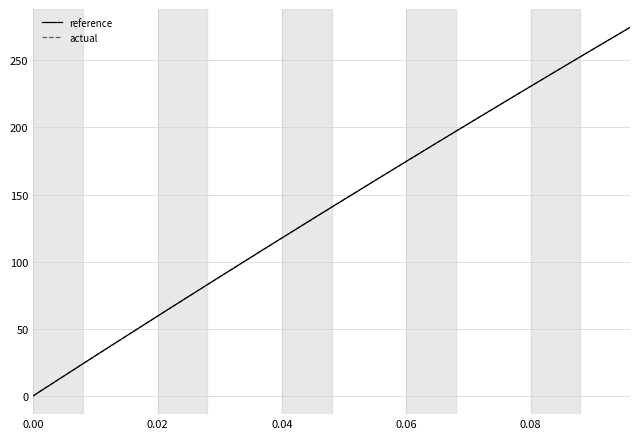

Reading left to right, list all the values displayed in this chart.

reference: 0.0	12.0	23.9	35.8	47.6	59.4	71.1	82.8	94.5	106.1	117.6	129.1	140.6	152.0	163.4	174.7	186.0	197.2	208.4	219.6	230.7	241.7	252.7	263.7	274.6
actual: 0.0	12.0	23.9	35.8	47.6	59.4	71.1	82.8	94.5	106.1	117.6	129.1	140.6	152.0	163.4	174.7	186.0	197.2	208.4	219.6	230.7	241.7	252.7	263.7	274.6